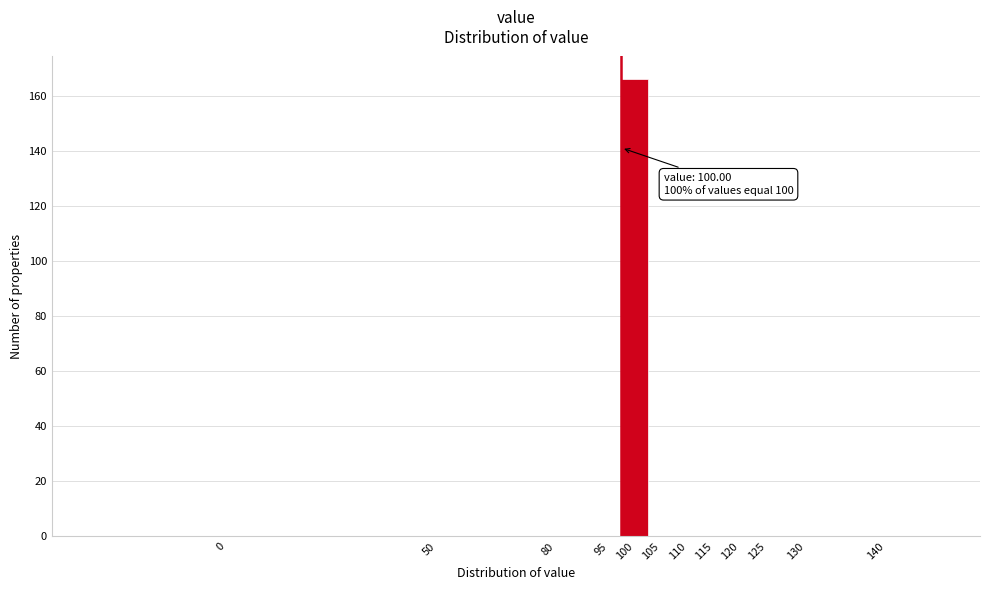

Reading right to left, what are all the values shown in this chart?

140=0	130=0	125=0	120=0	115=0	110=0	105=0	100=166	95=0	80=0	50=0	0=0